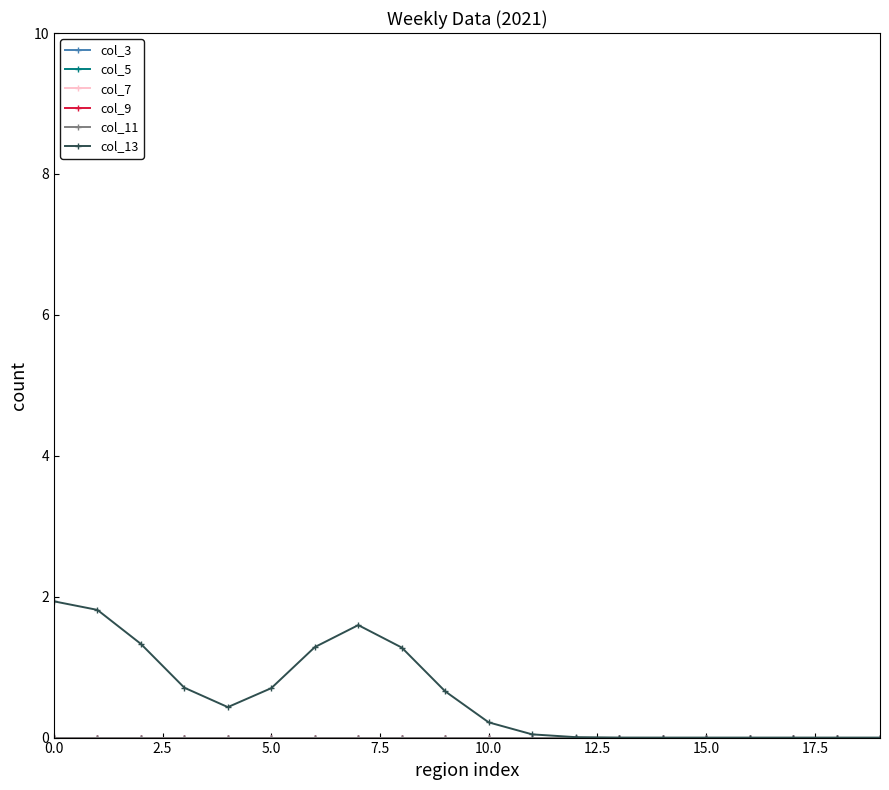

True or false: col_7 and col_13 intersect in this chart.

False